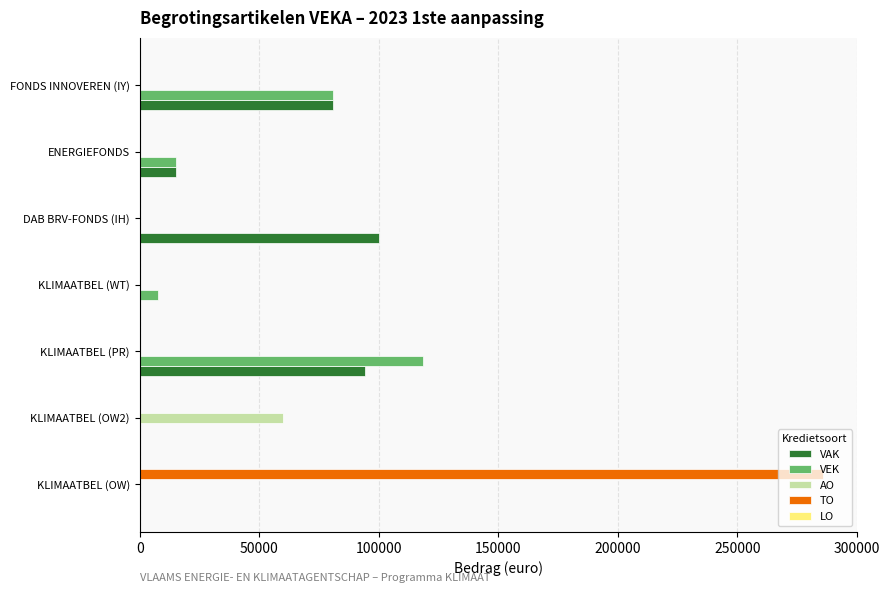

At which category is the sum across all series the highest?

KLIMAATBEL (OW)